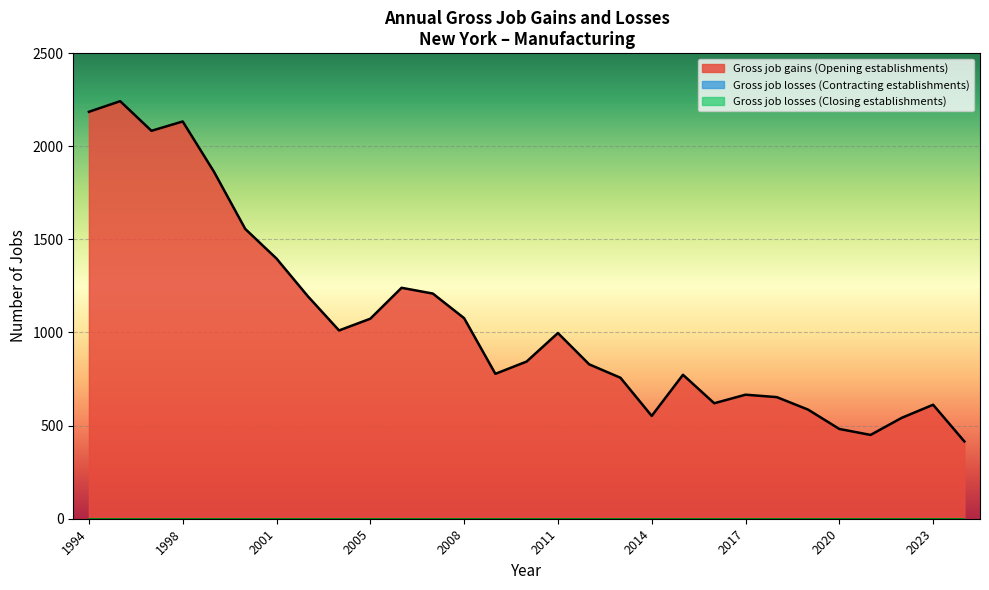

What is the total value across all series at 2001?

1397